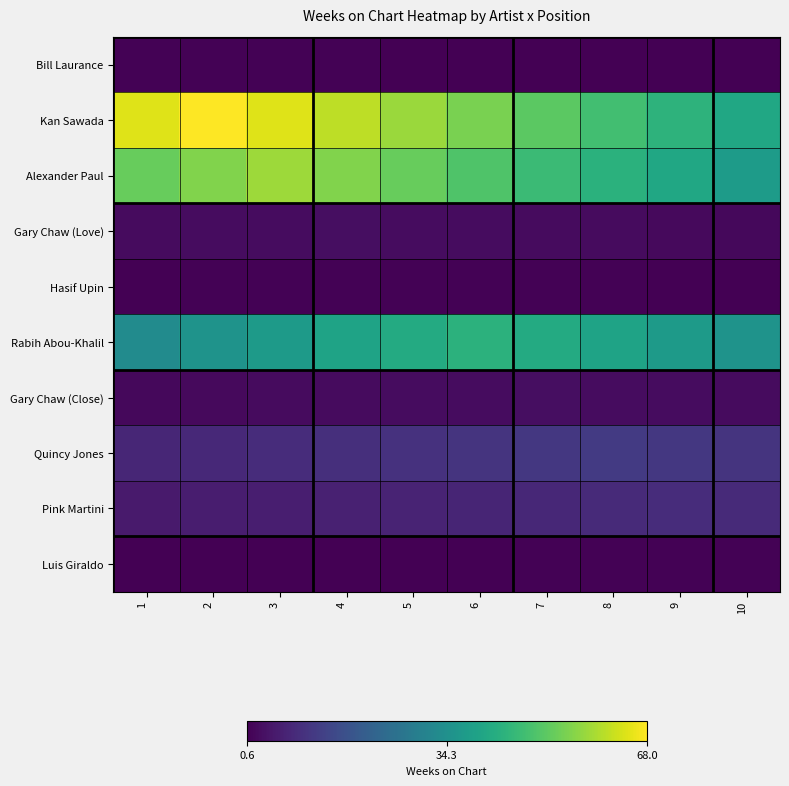

Which label corresponds to the smallest value in the chart?

10